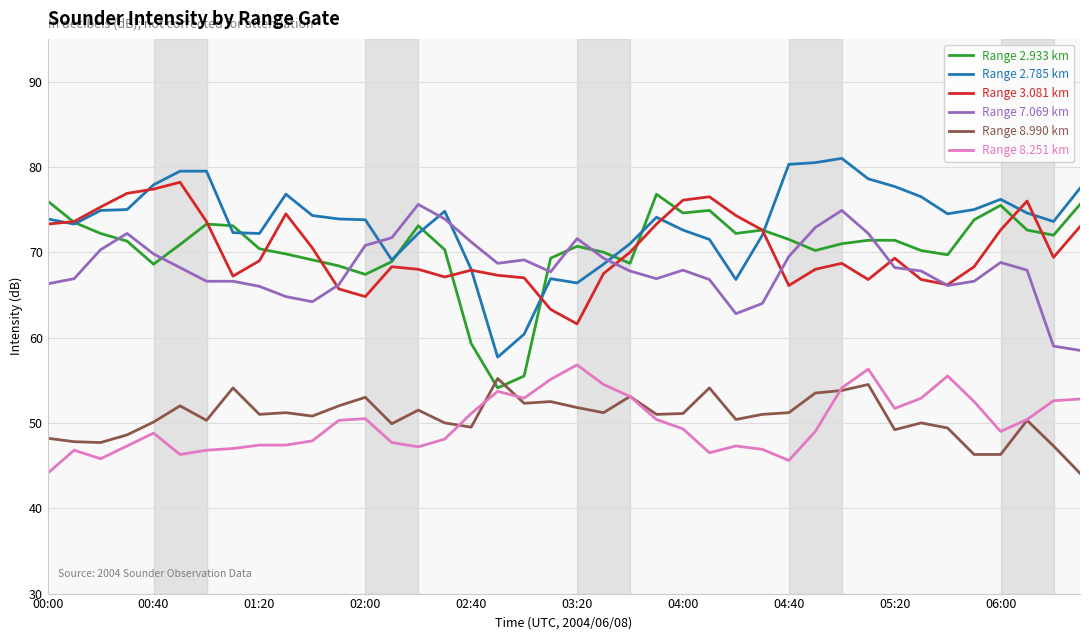

How many lines are shown in the chart?

6